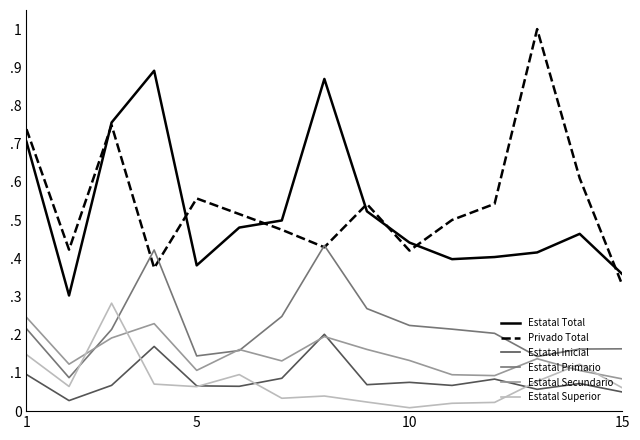

Is this an area chart (filled region under the line)?

No